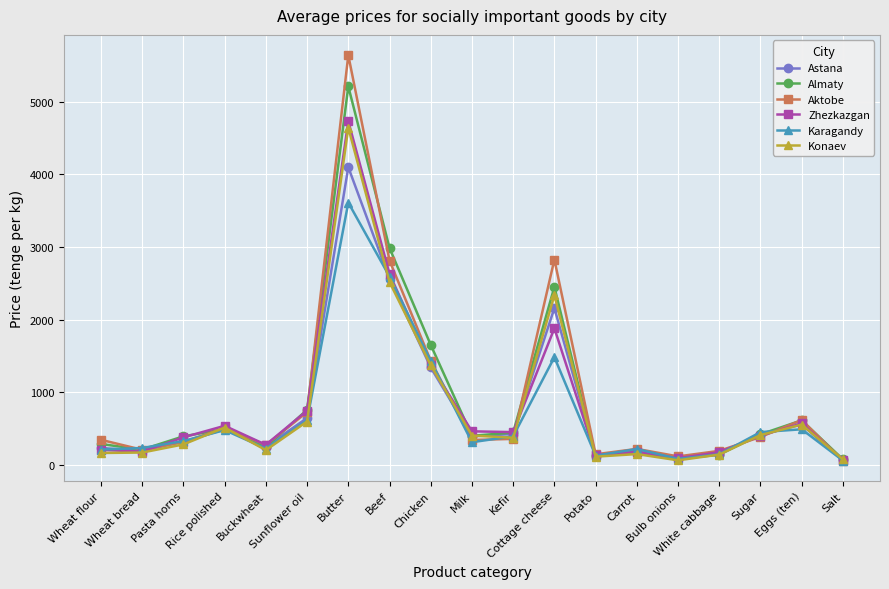

At which category does Astana reach its first local peak?

Rice polished